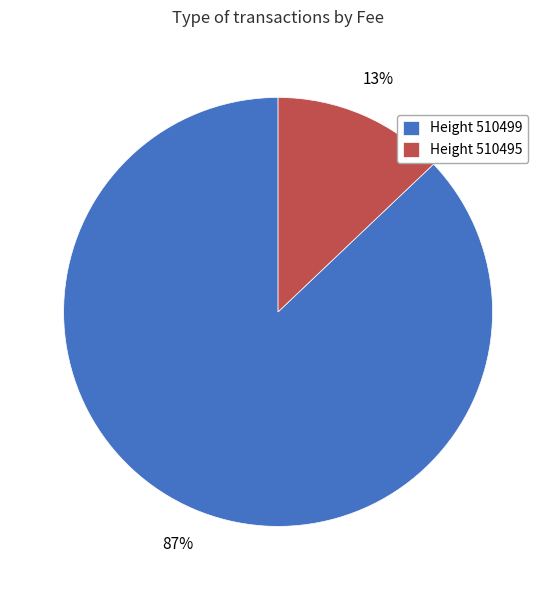

Rank the categories by value from lowest to highest.

Height 510495, Height 510499